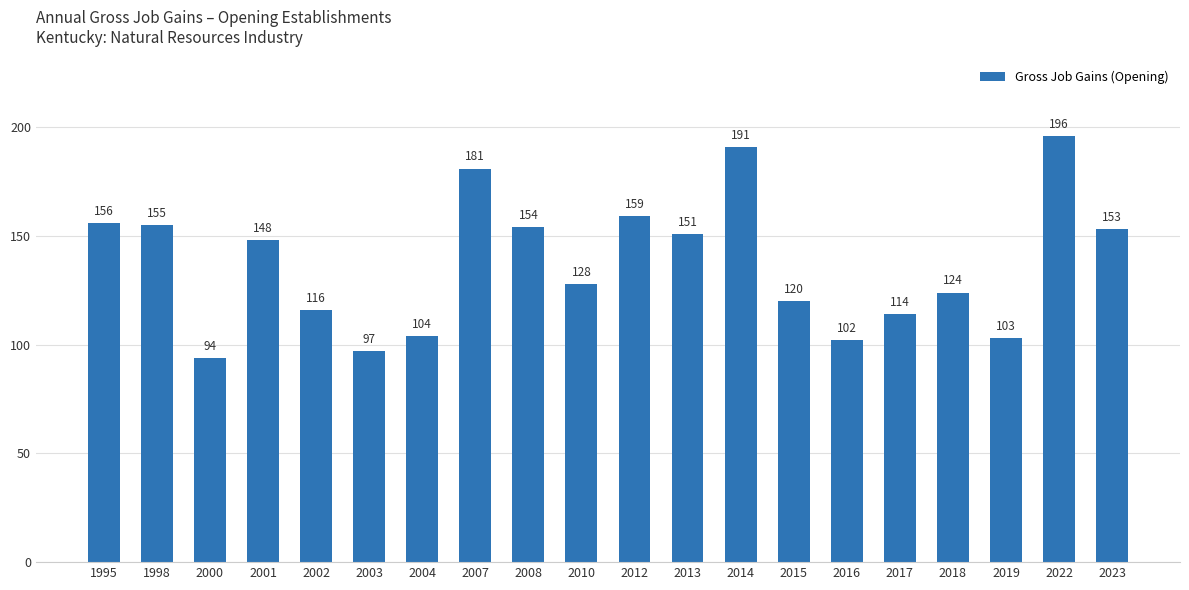

How many categories are shown in the chart?

20